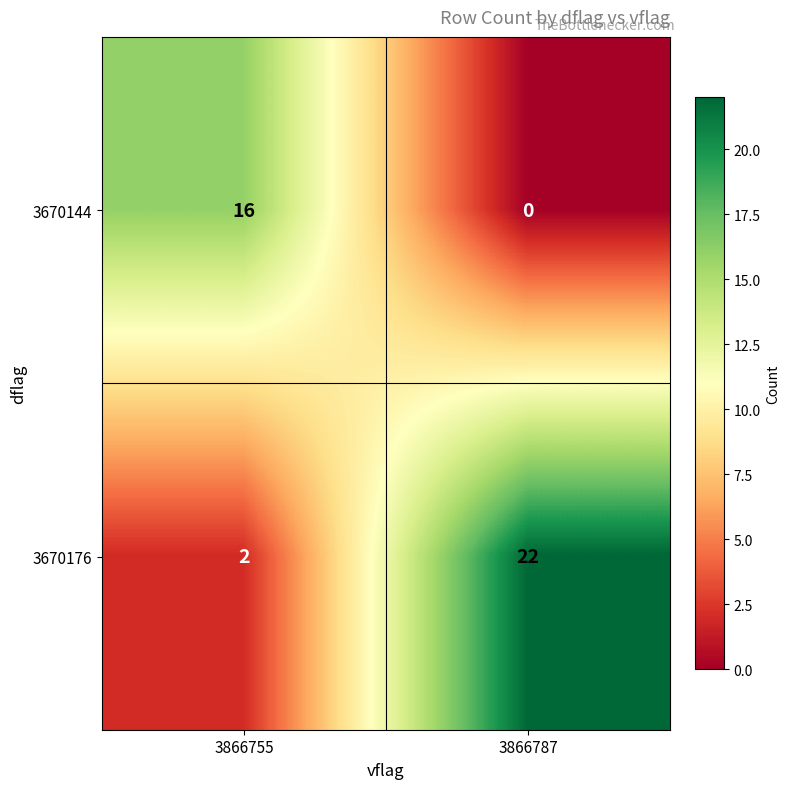

The 3670144 series shows 0 at 3866787. True or false?

True